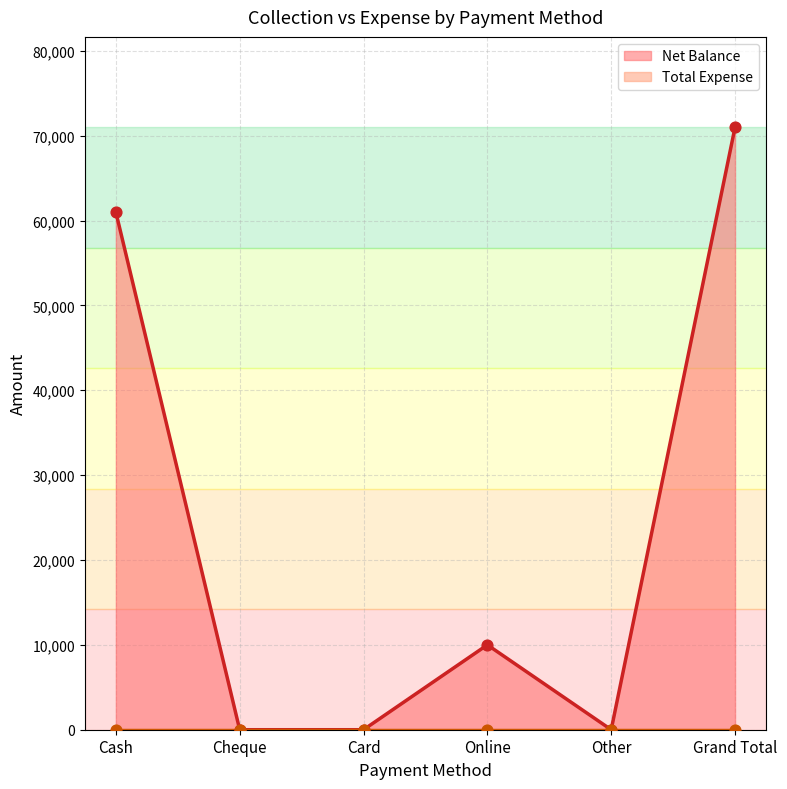

Approximately how many times larger is the value at Grand Total compared to Online?

7.1